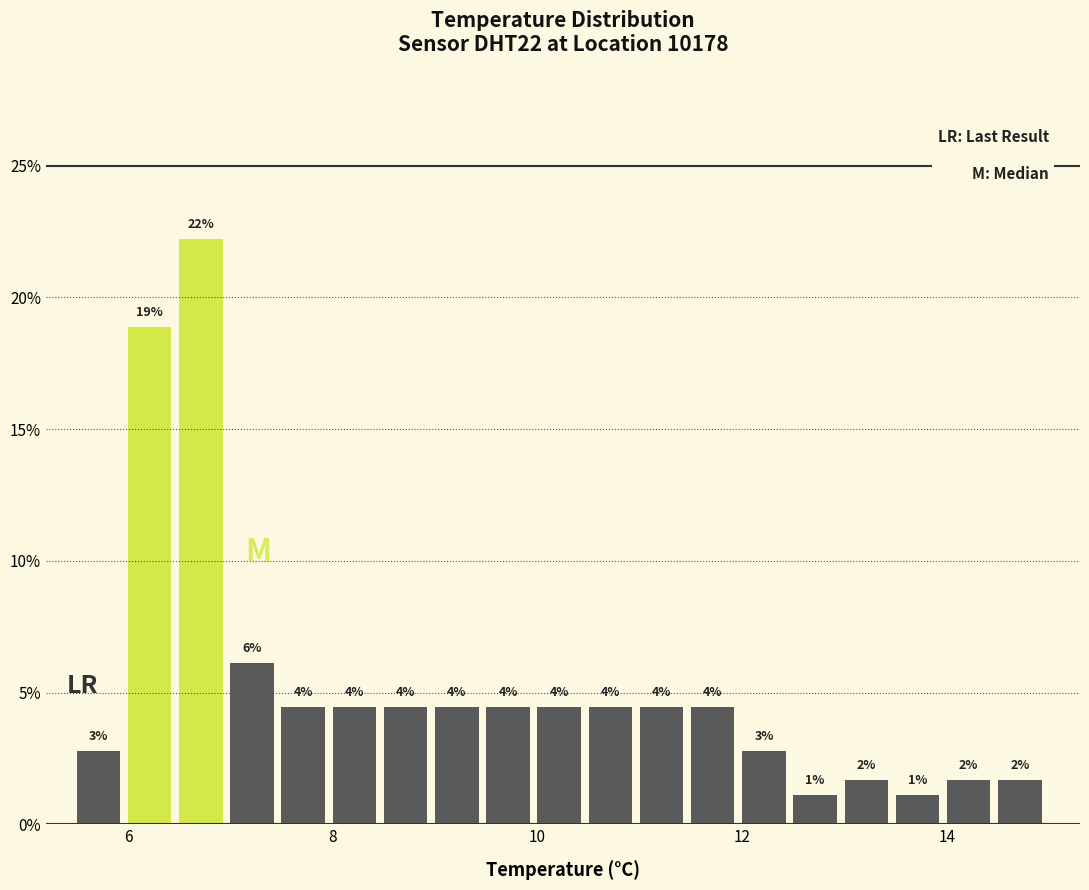

Read against the x-axis, roughly where is the centre of the tallest bar?

6.8